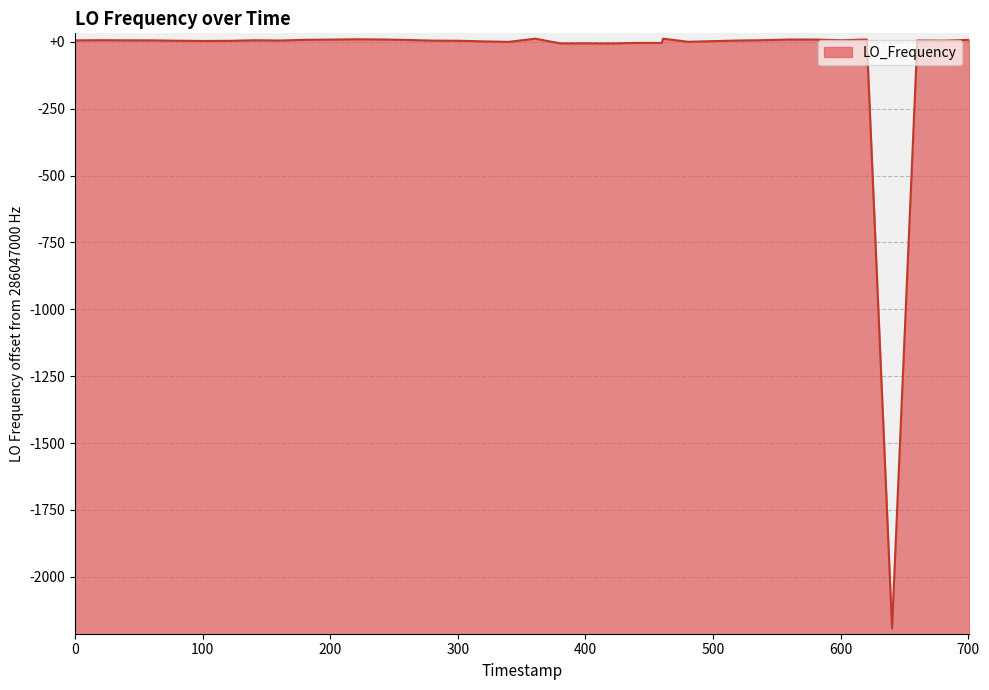

How many points are higher than both their immediate neighbors (excluding endpoints)?

9